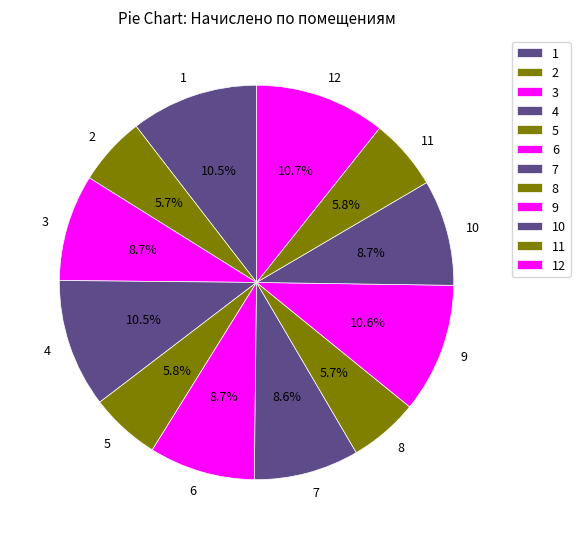

Does 6 represent more than half of the total?

No